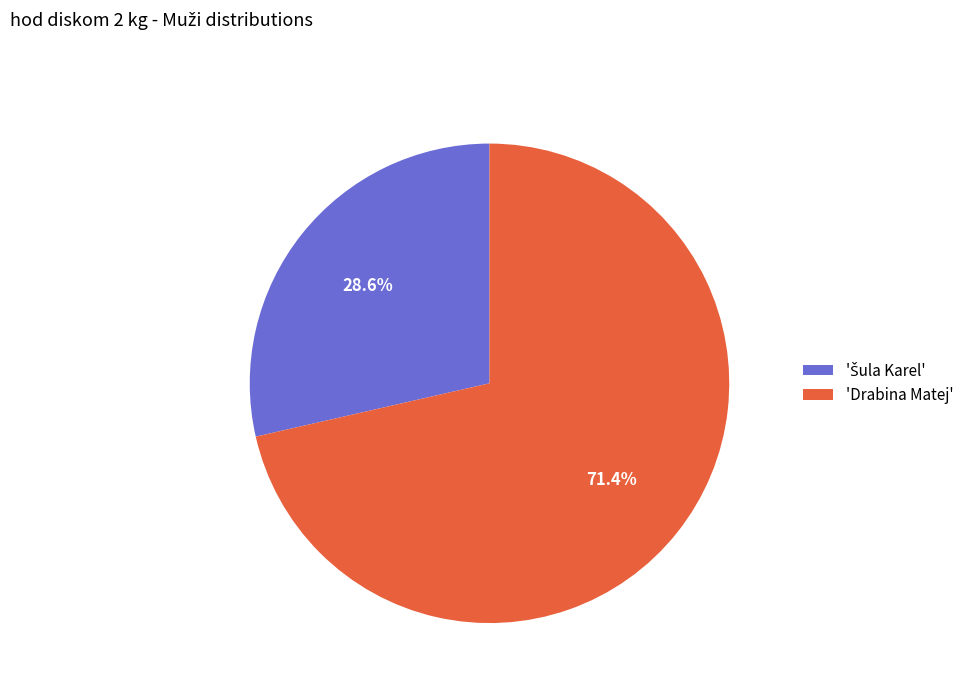

What percentage is NOT represented by 'Drabina Matej'?

28.6%